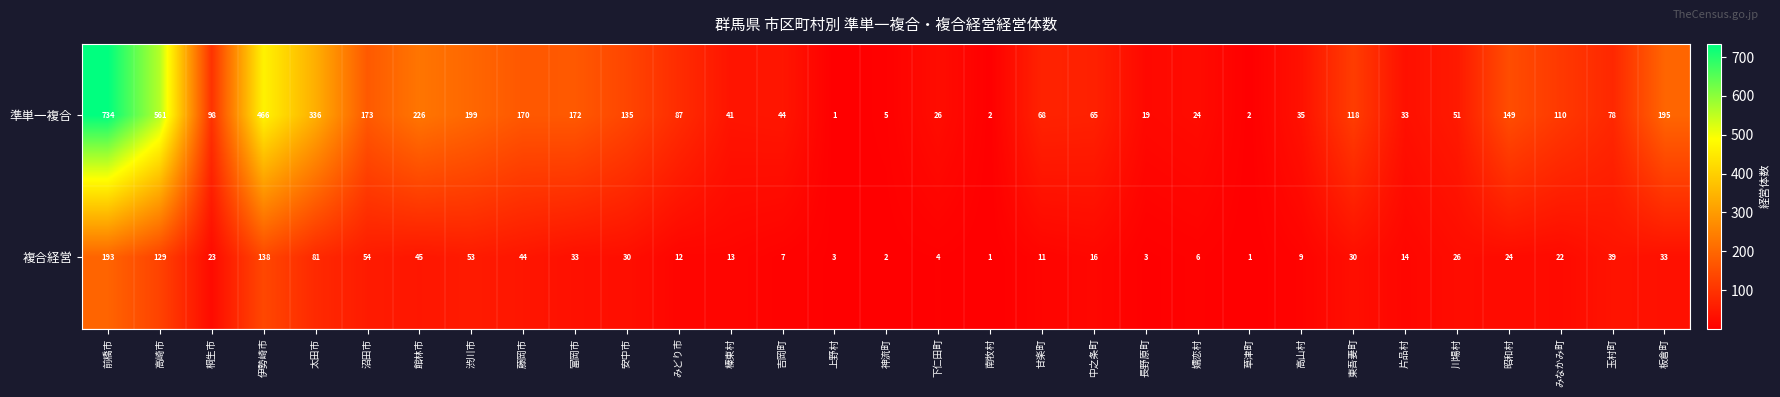

At how many categories does at least one series exceed 59?

19